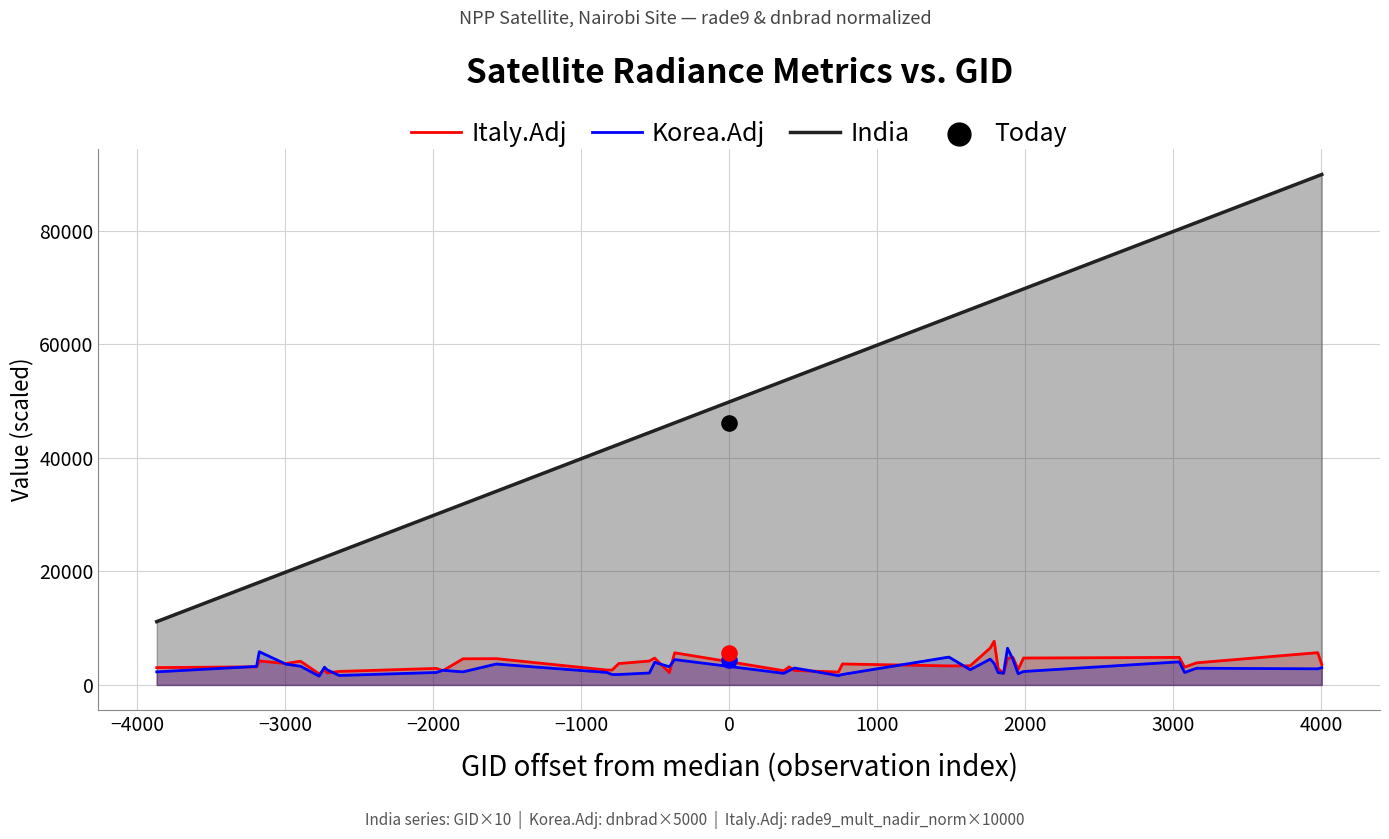

What are all the series names shown in the legend?

Italy.Adj, Korea.Adj, India